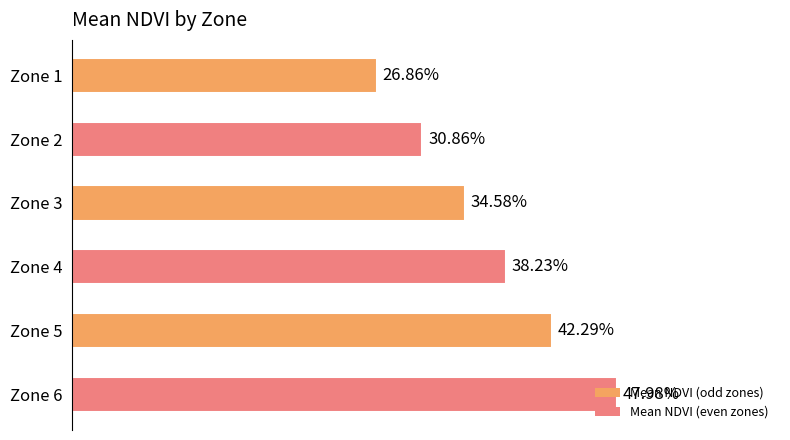

What value does the data have at Zone 6?

0.5